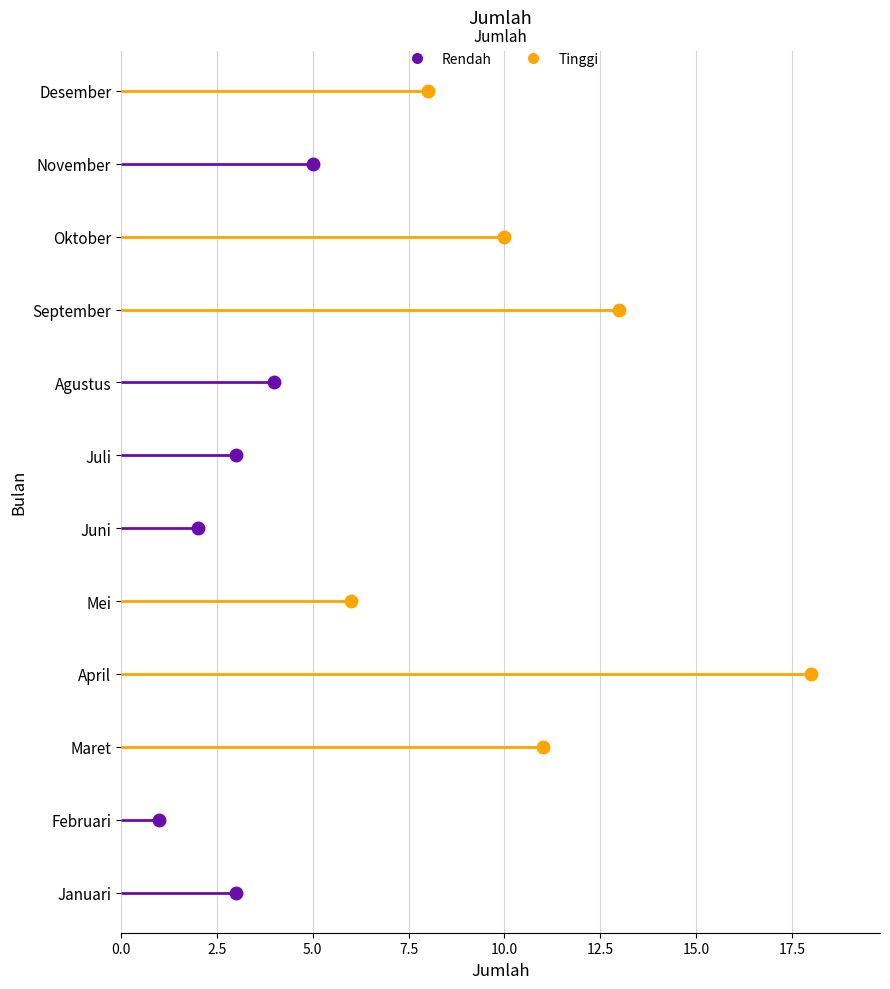

How many categories are shown in the chart?

12